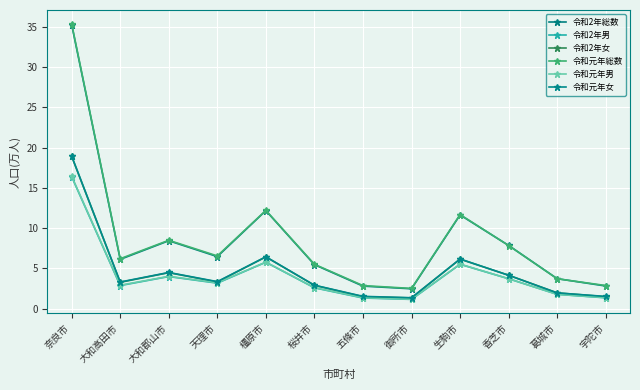

At how many categories does at least one series exceed 19?

1